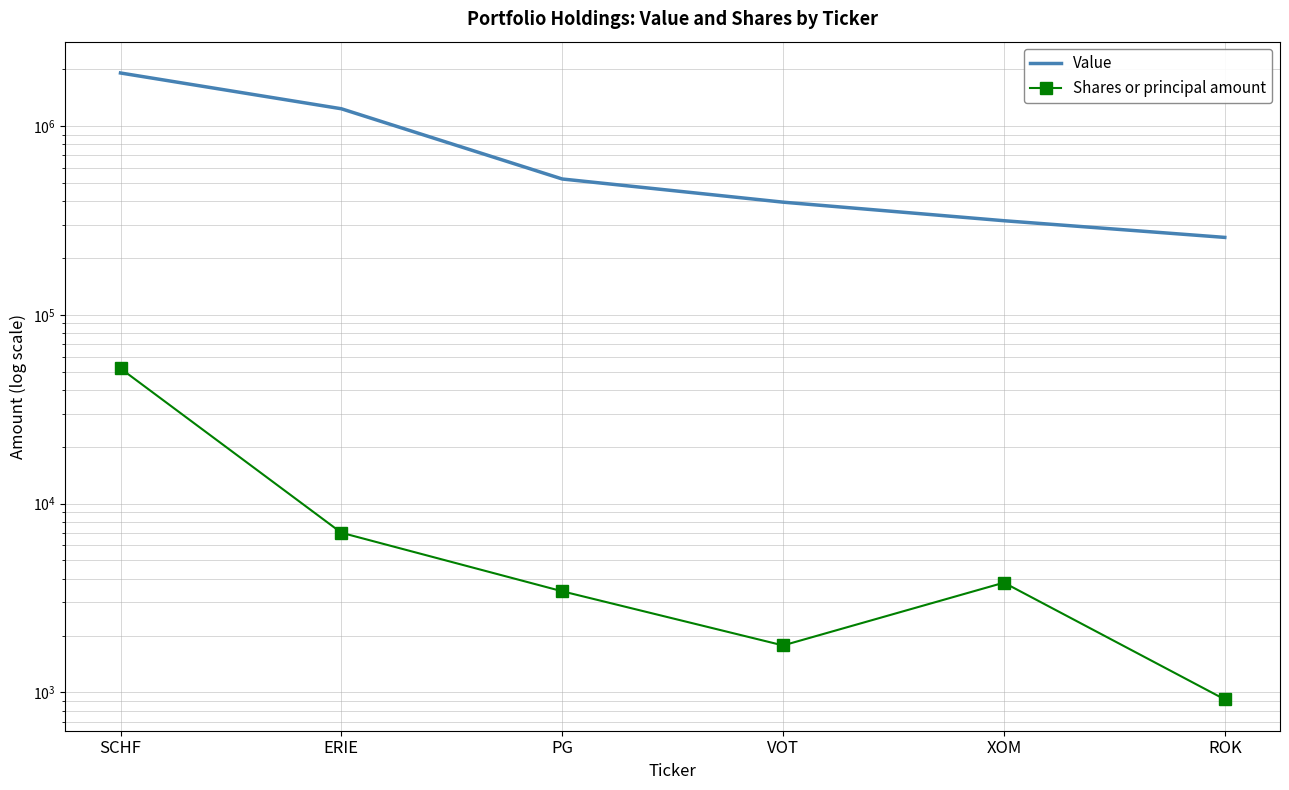

What are all the series names shown in the legend?

Value, Shares or principal amount